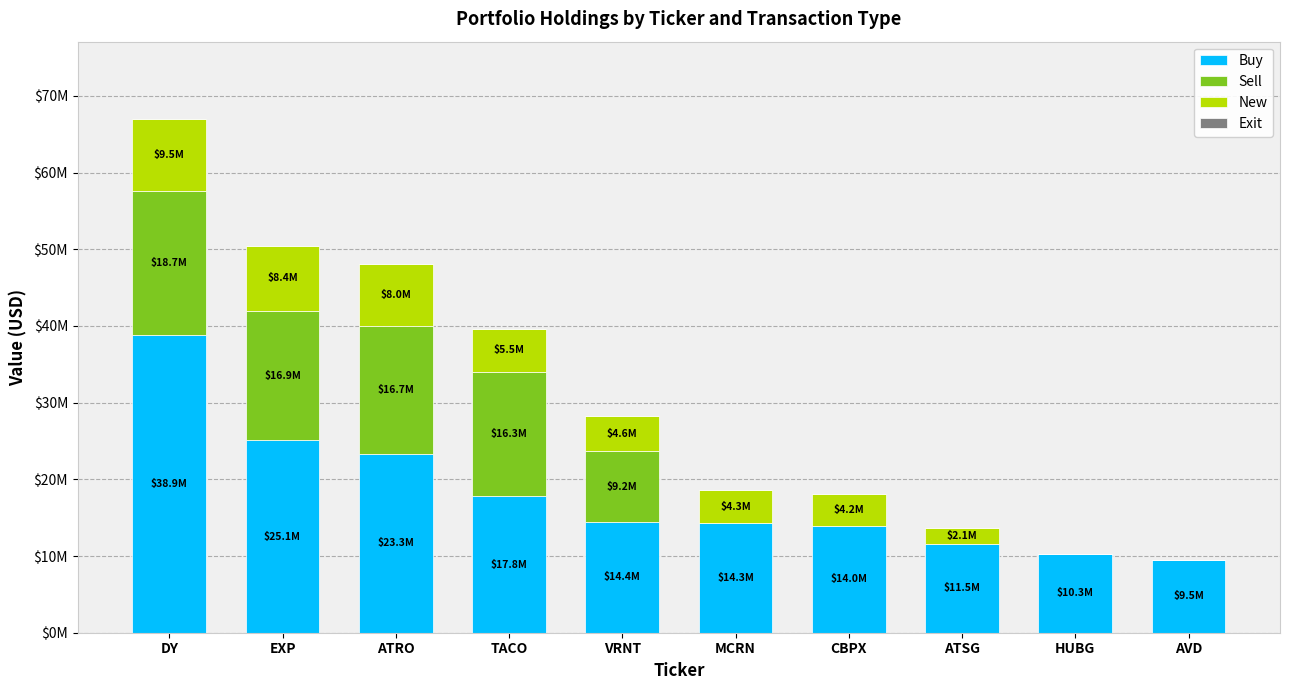

Are the bars horizontal?

No